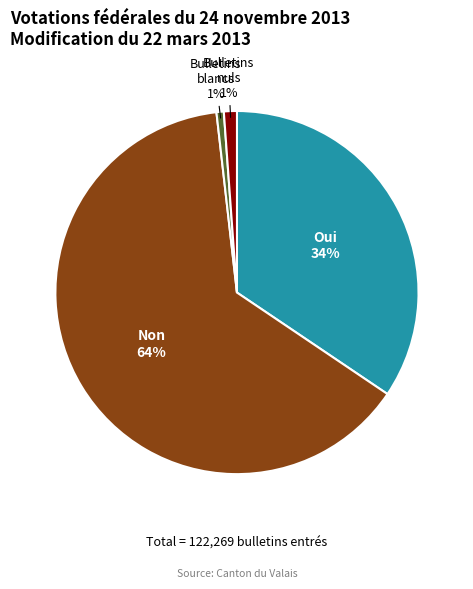

Approximately how many times larger is the value at Non compared to Oui?

1.9